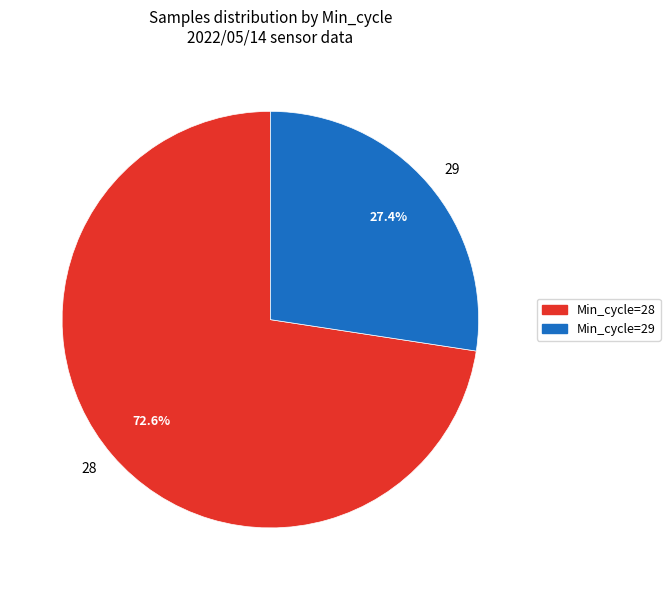

How many slices are in this pie chart?

2